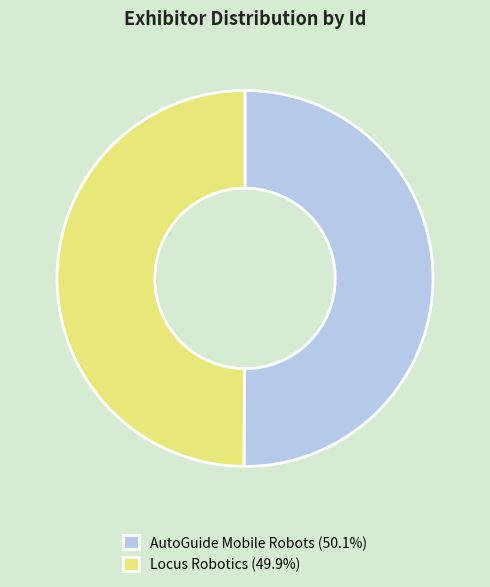

Combined, do Locus Robotics (49.9%) and AutoGuide Mobile Robots (50.1%) account for over 50%?

Yes